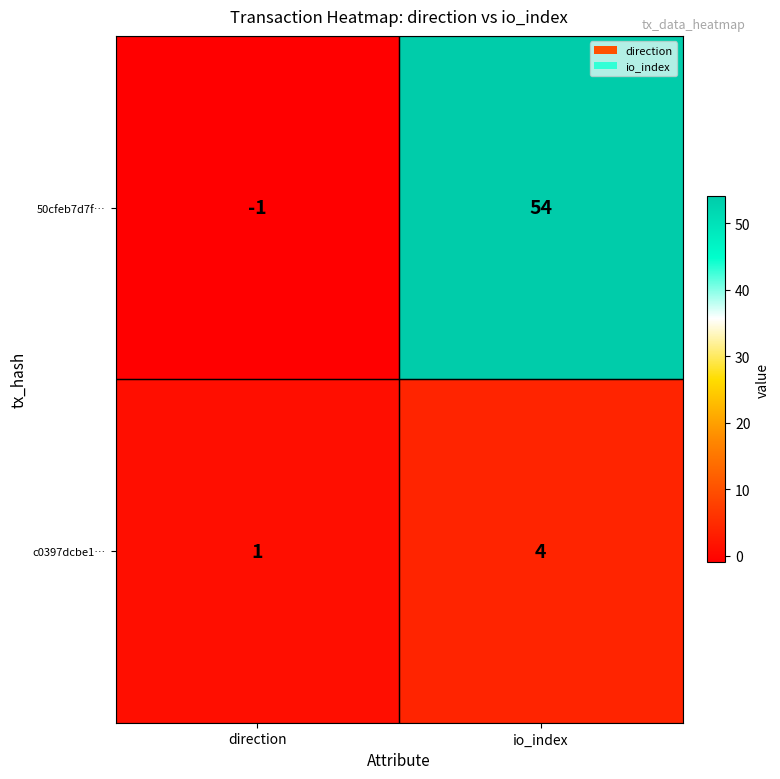

At how many categories does at least one series exceed 41?

1